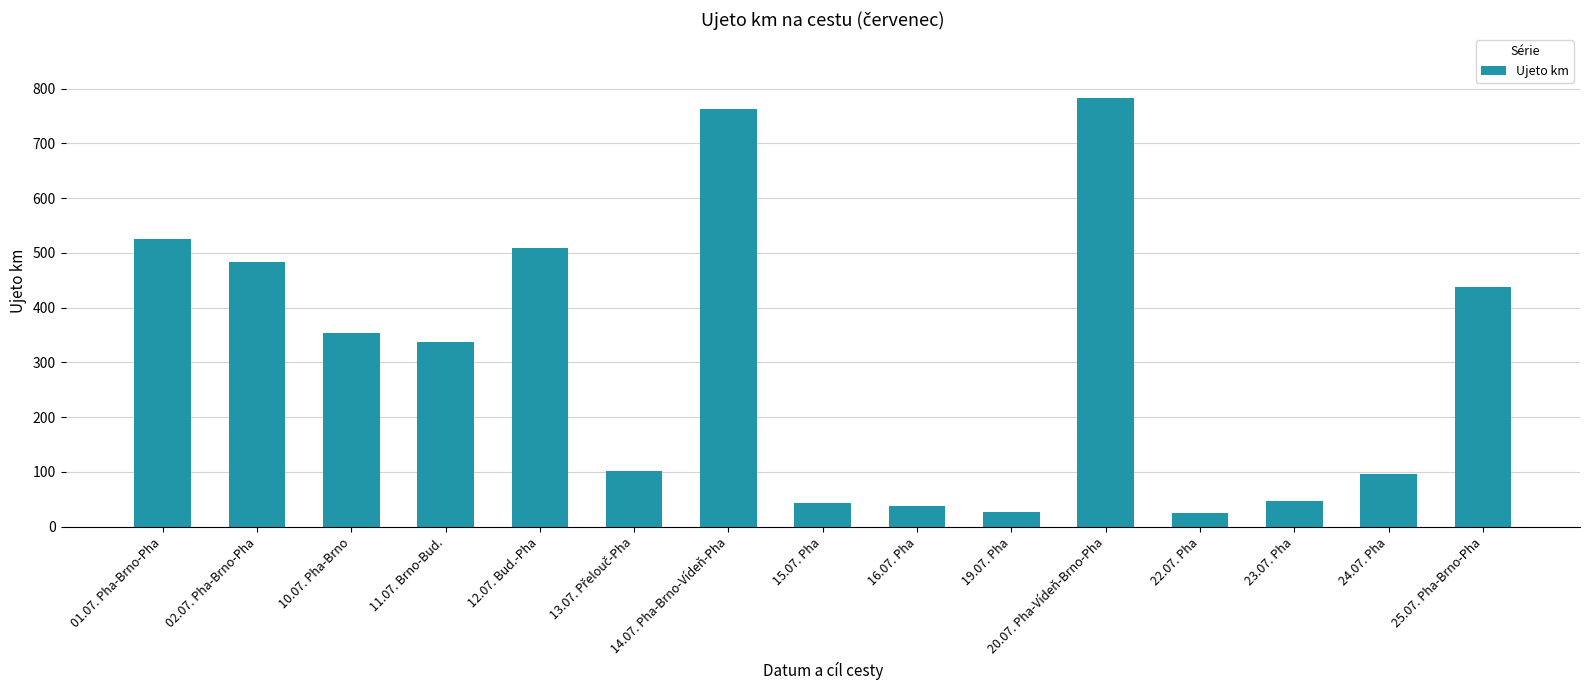

What is the minimum value shown in the chart?

25